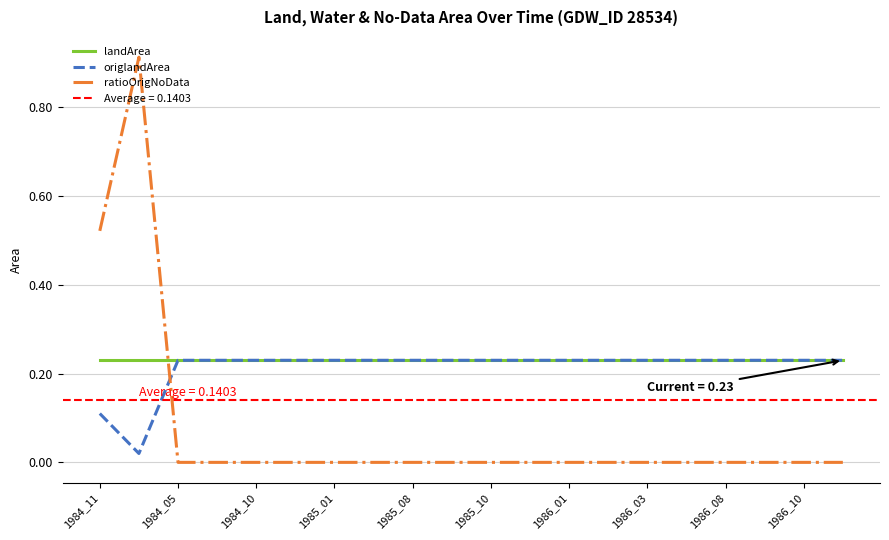

The ratioOrigNoData series shows 0.0 at 1985_10. True or false?

True